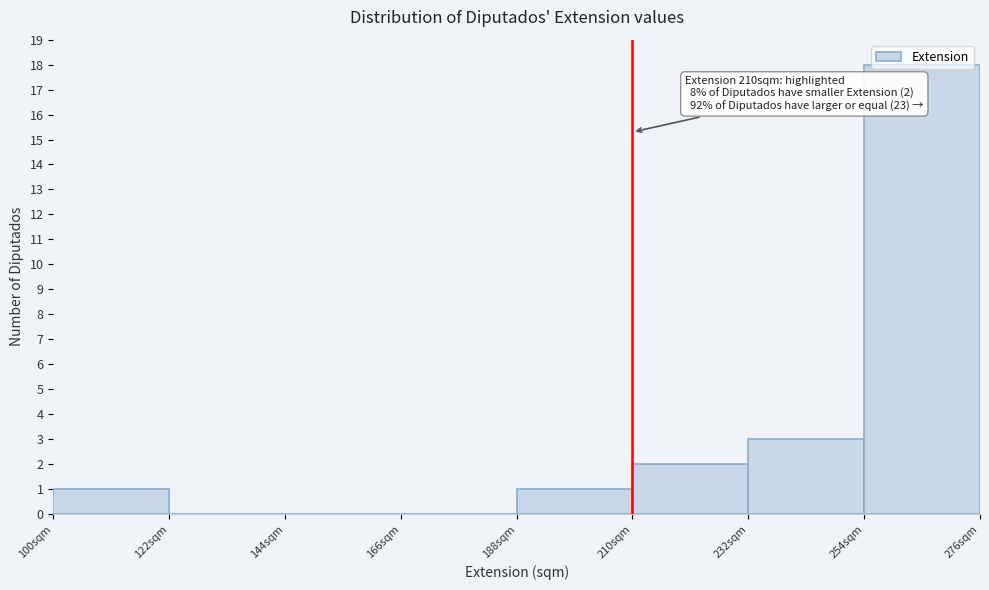

Over which range of the x-axis is the bar tallest?

254 to 276